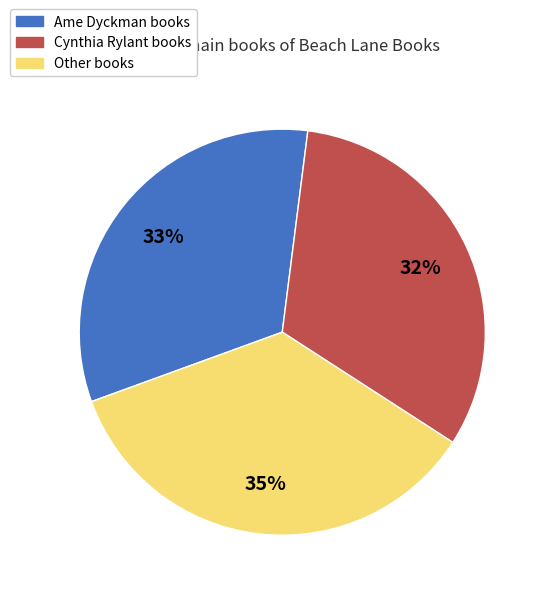

Does any single category account for the majority?

No